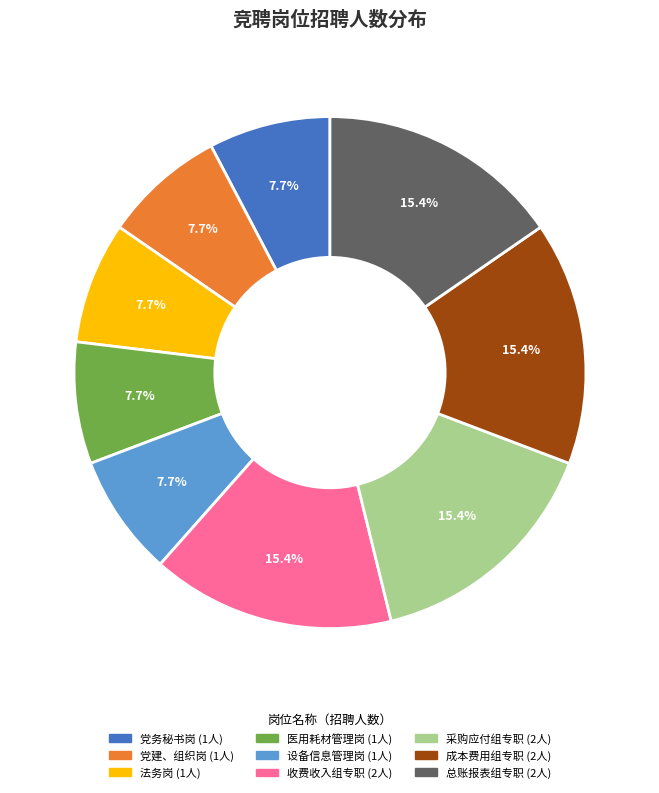

Is it true that 设备信息管理岗 is 3% of the pie?

False